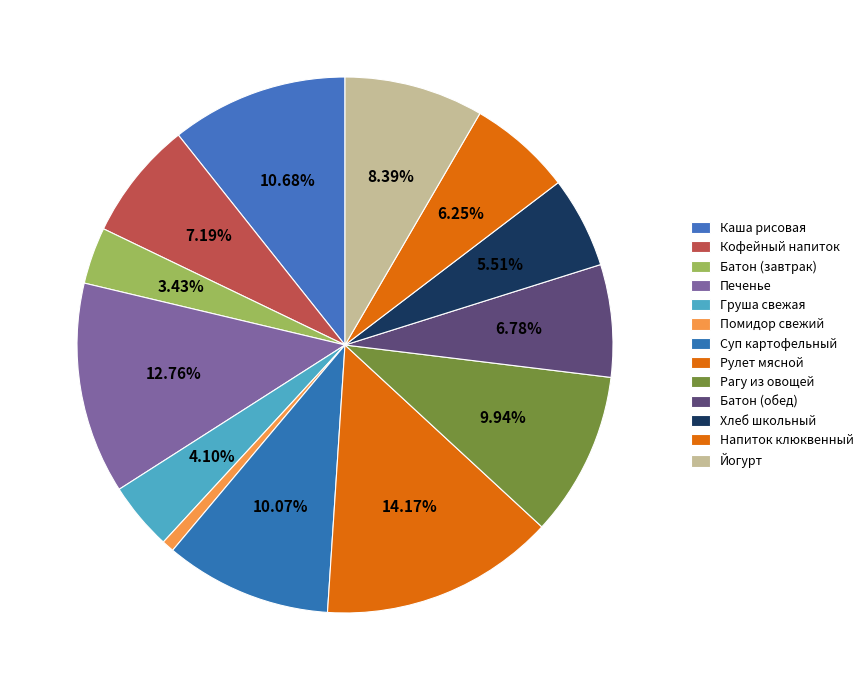

The Помидор свежий slice represents 1% of the pie. True or false?

True